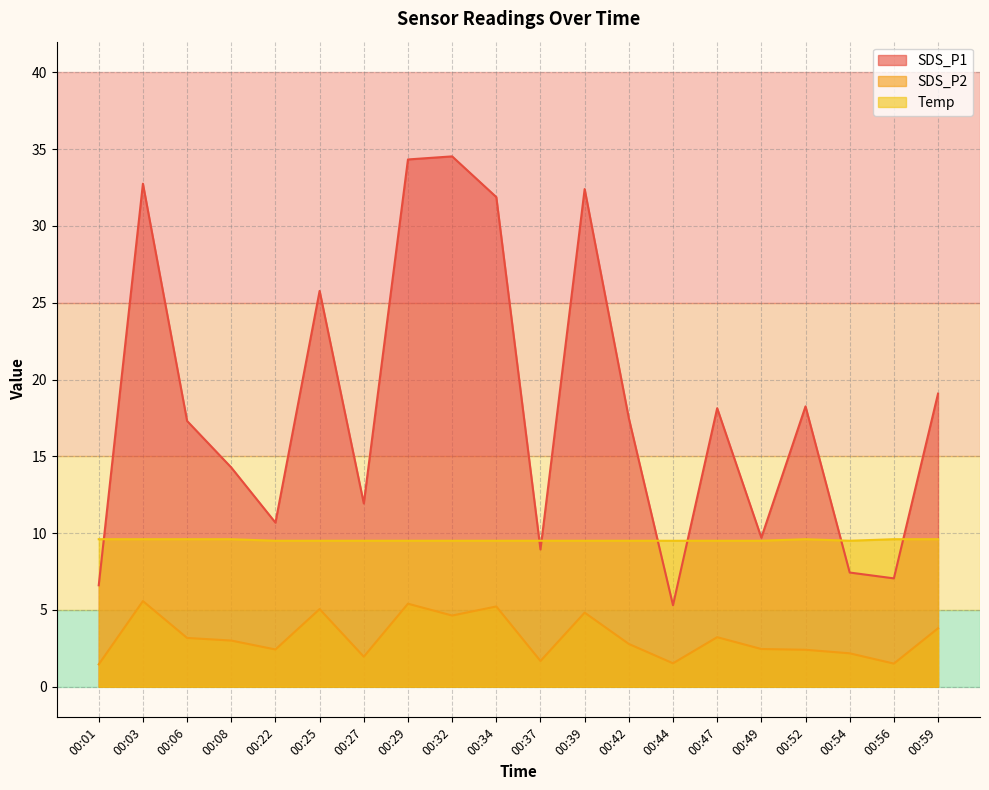

Rank the series at 00:25 from lowest to highest value.

SDS_P2, Temp, SDS_P1